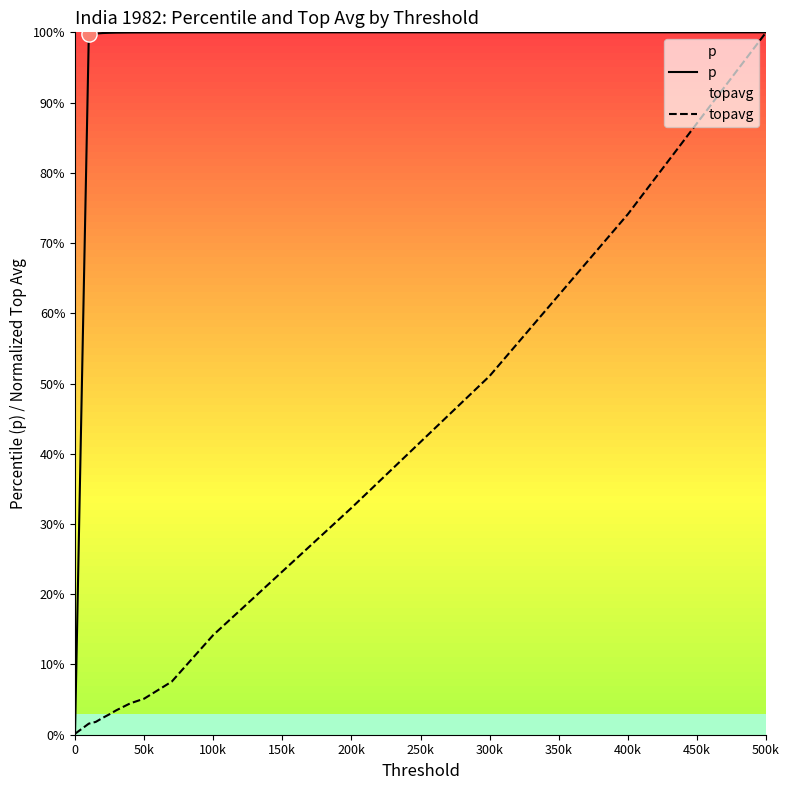

Which series contains the highest Y value?

topavg